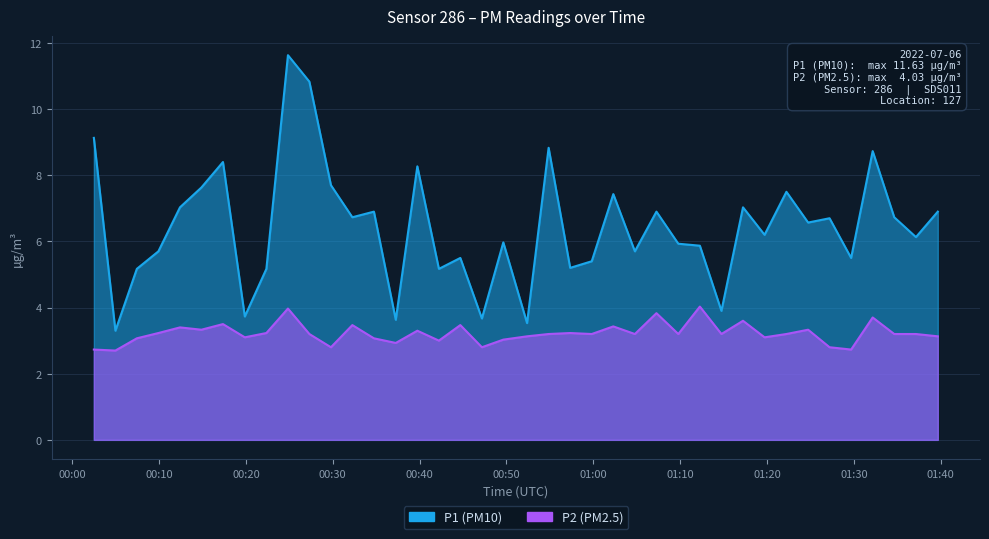

What is the sum of all P2 values?

129.0